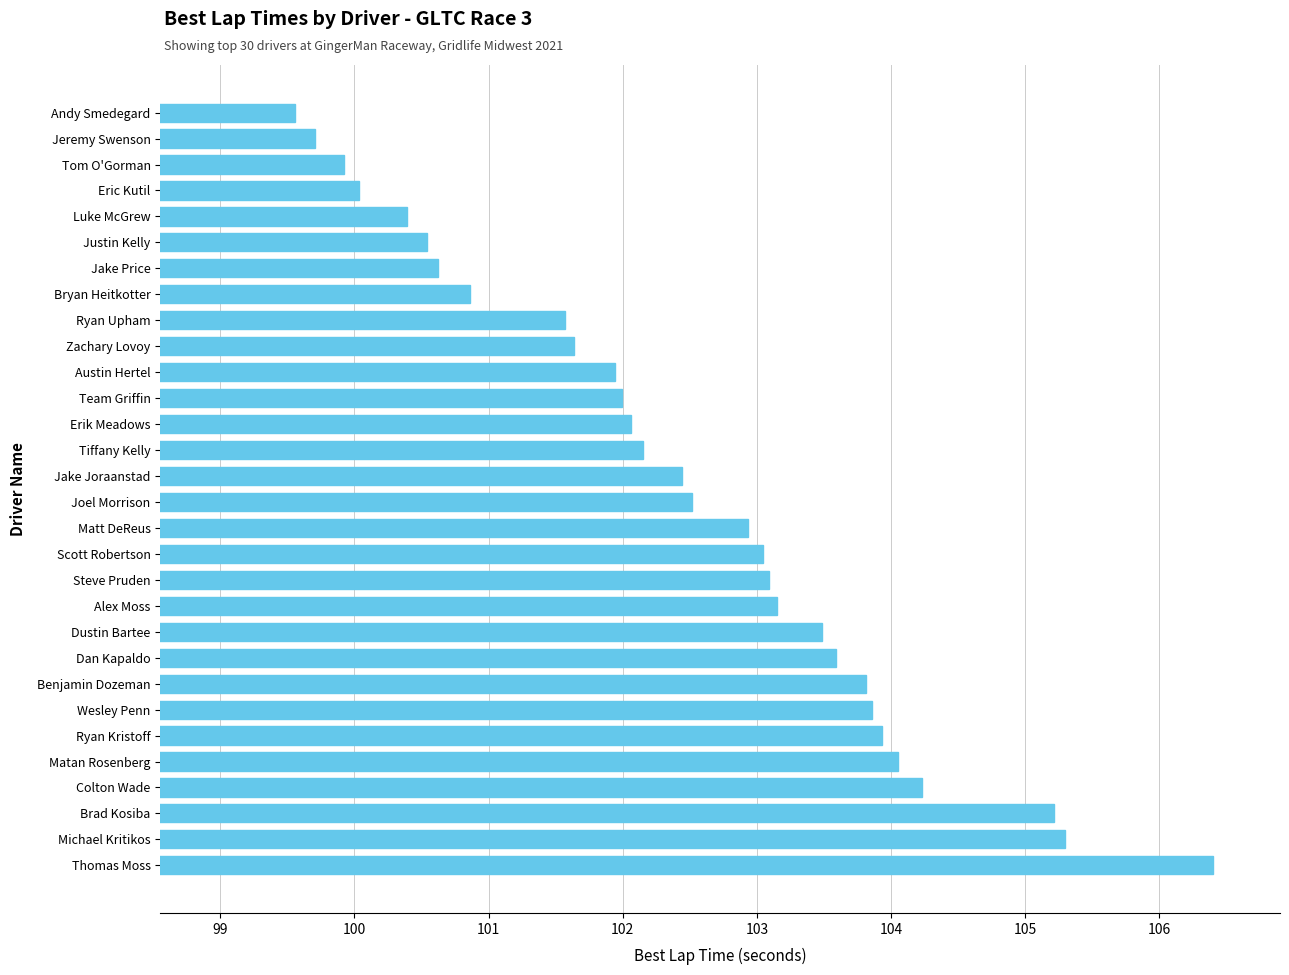

What is the approximate value at Jeremy Swenson?

99.7